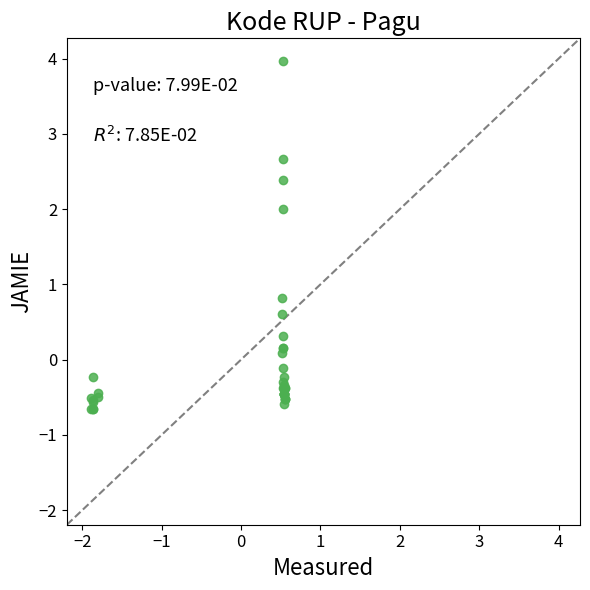

What Y value in the scatter plot is closest to 1?

0.8